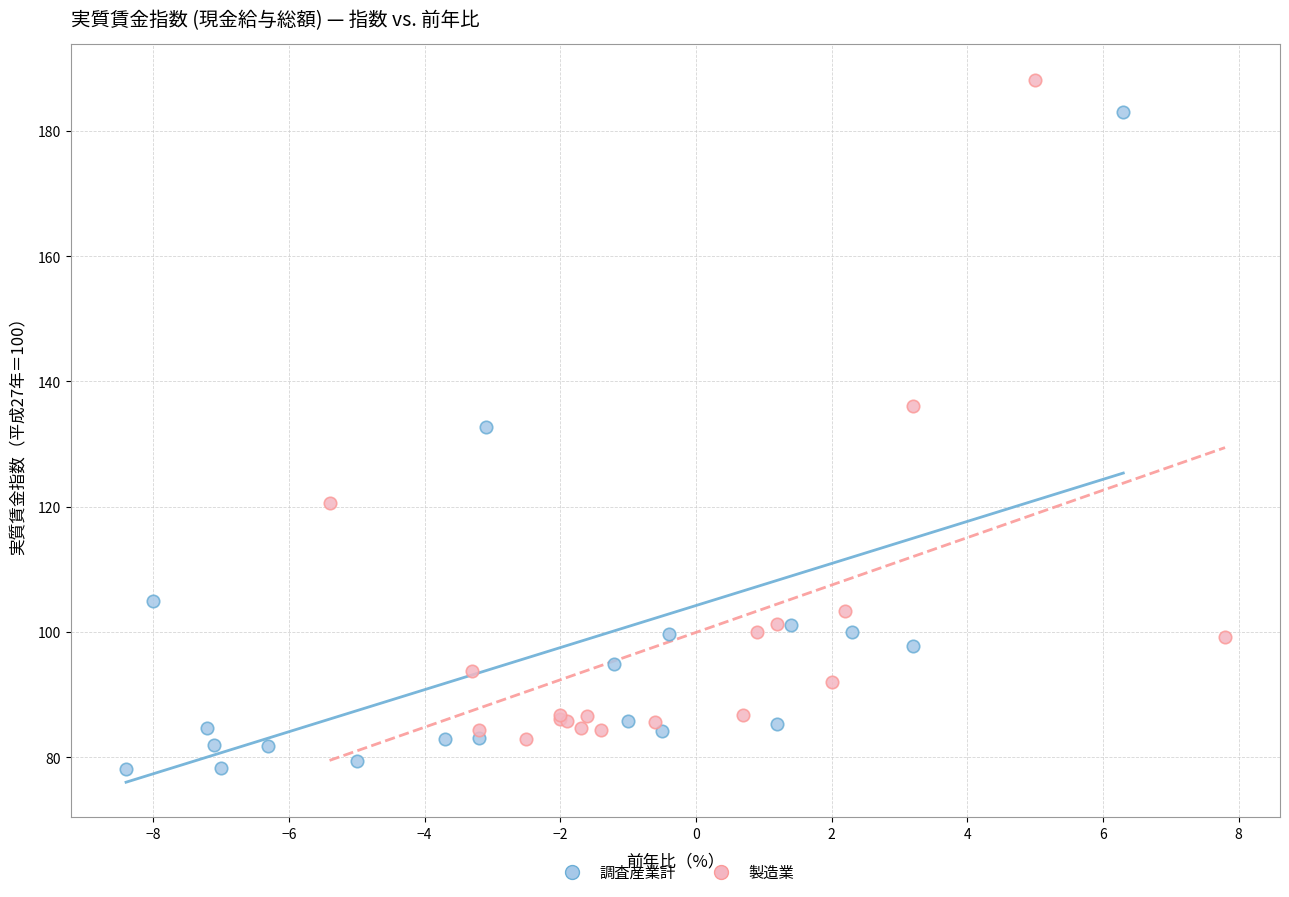

Which series reaches the maximum Y coordinate?

製造業